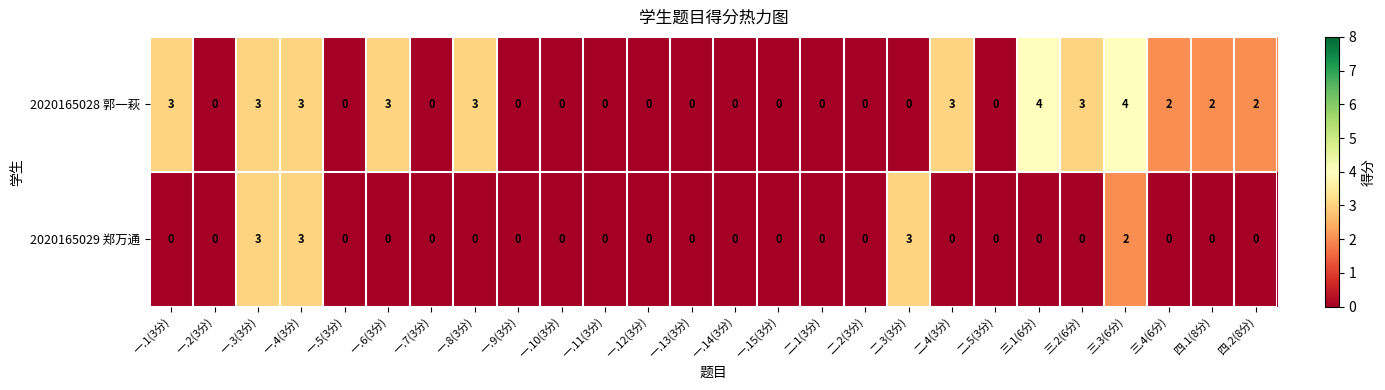

Rank the series by their average value, from lowest to highest.

2020165029 郑万通, 2020165028 郭一萩